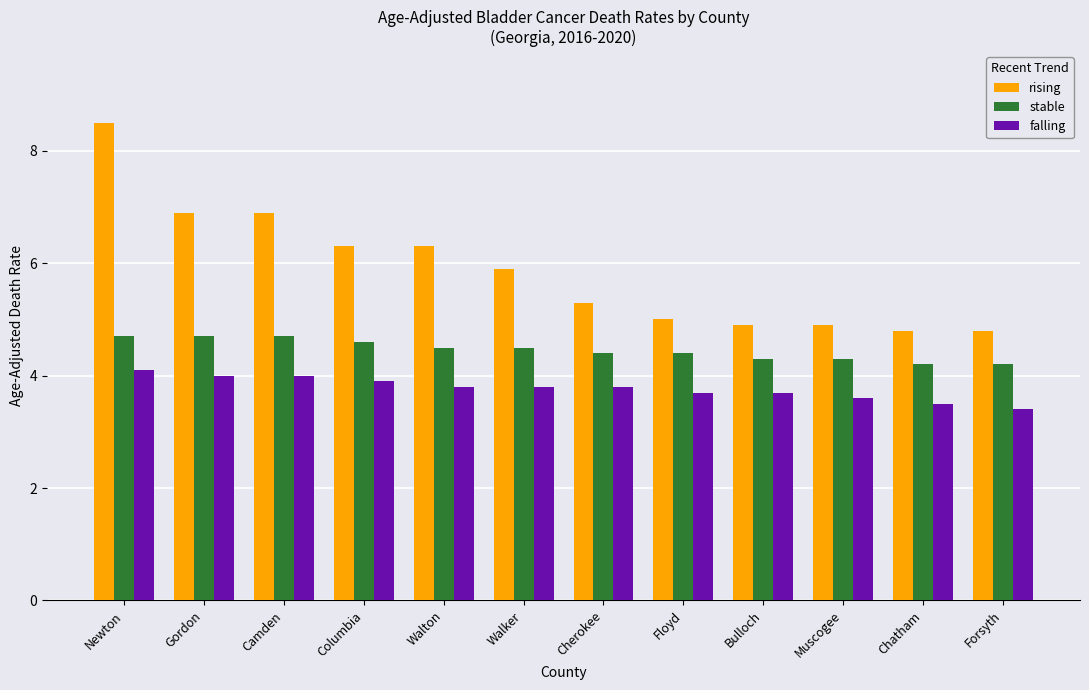

Are the bars grouped side by side (vs. stacked)?

Yes